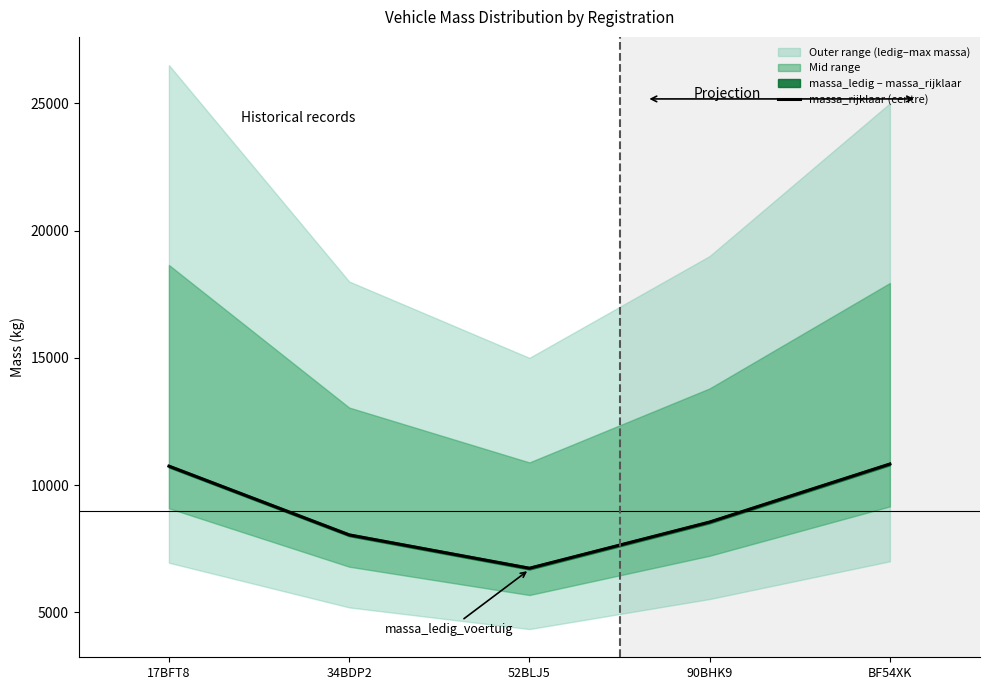

Reading left to right, transcribe all the data shown in this chart.

10745	8045	6735	8550	10830